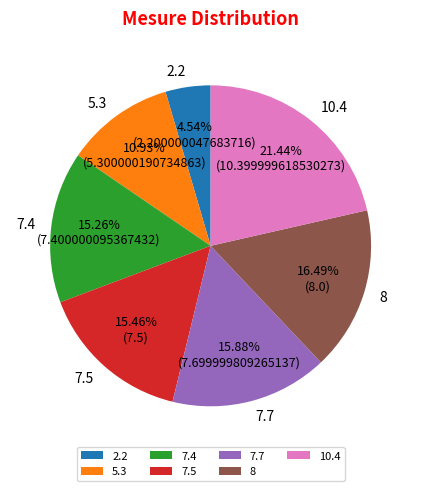

What percentage is the 5.3 slice, to the nearest percent?

11%